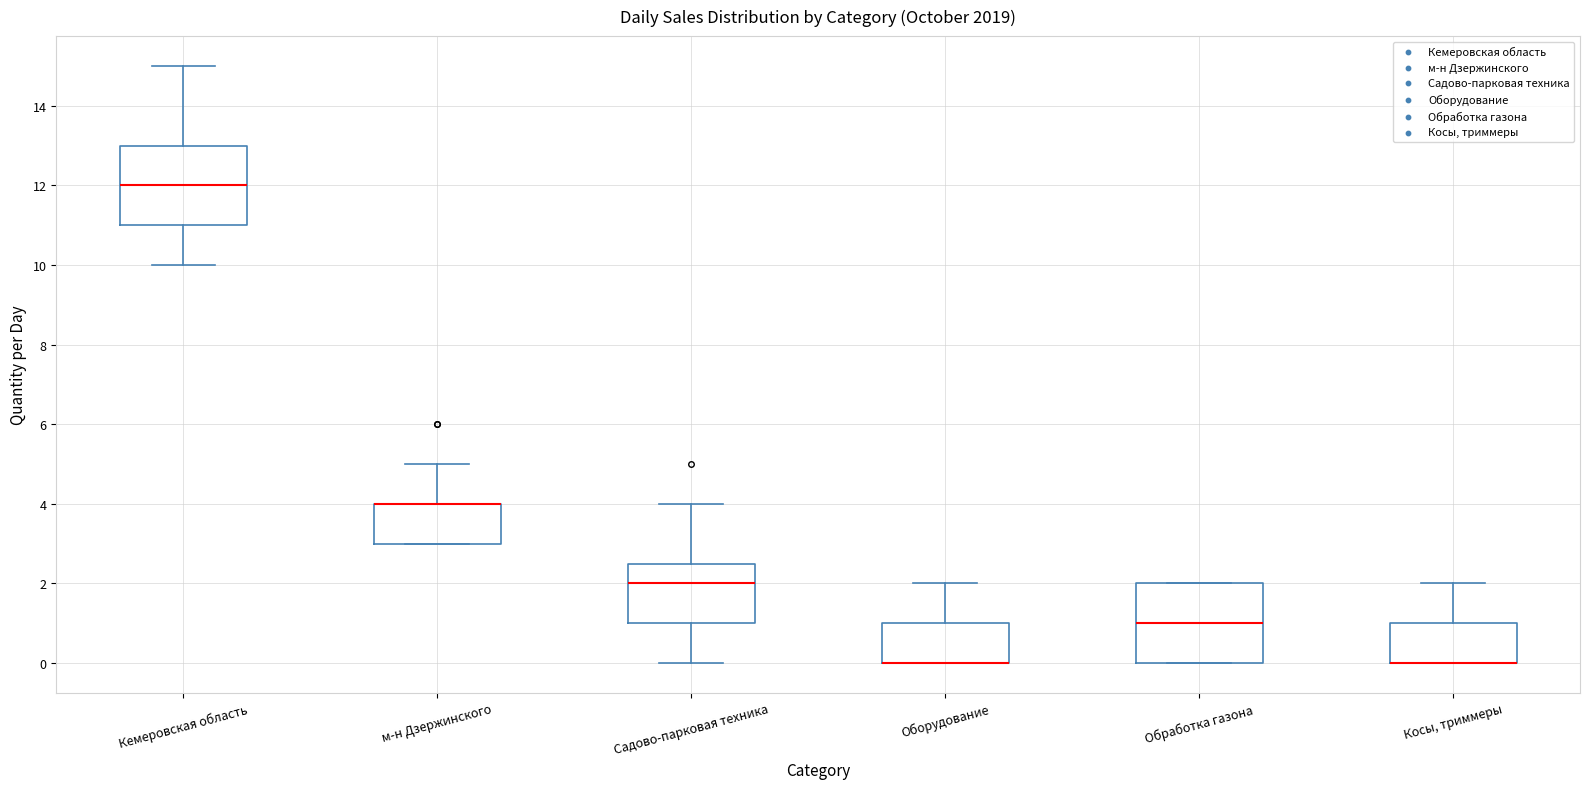

Reading left to right, read every box against the y-axis: the position of its median line, the range the box covers, and the ends of its whiskers. The values are not printed on the chart, so give them approximately, as read against the axis.

Кемеровская область: median 12.0, box 11.0 to 13.0, whiskers 10.0 to 15.0
м-н Дзержинского: median 4.0 (drawn on the box's upper edge), box 3.0 to 4.0, whiskers 3.0 to 5.0
Садово-парковая техника: median 2.0, box 1.0 to 2.6, whiskers 0.0 to 4.0
Оборудование: median 0.0 (drawn on the box's lower edge), box 0.0 to 1.0, whiskers 0.0 to 2.0
Обработка газона: median 1.0, box 0.0 to 2.0, whiskers 0.0 to 2.0
Косы, триммеры: median 0.0 (drawn on the box's lower edge), box 0.0 to 1.0, whiskers 0.0 to 2.0